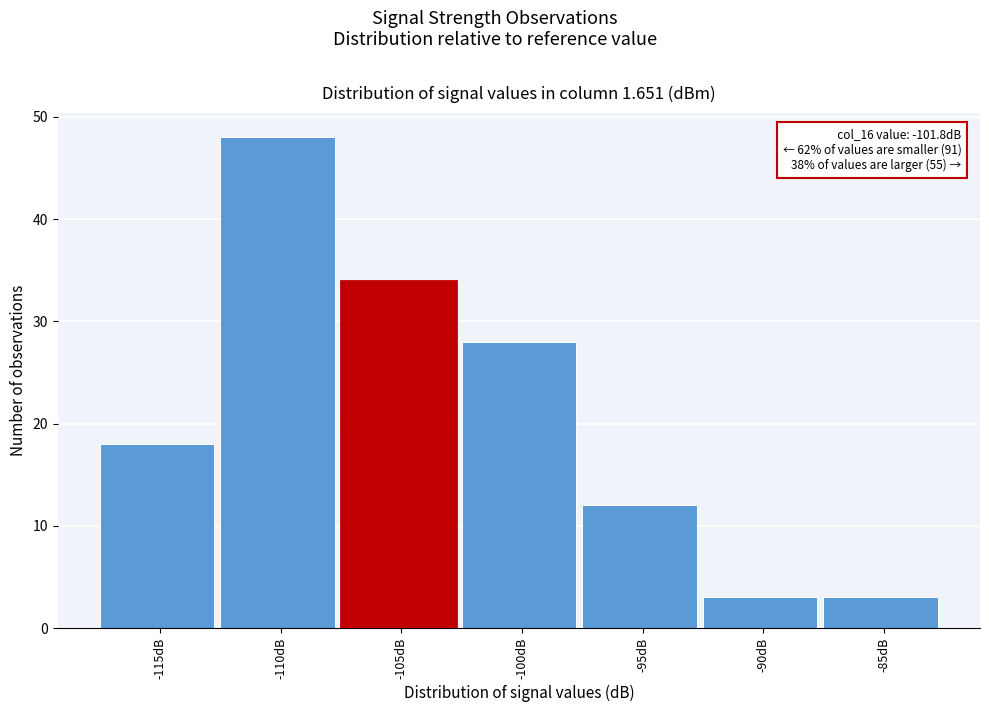

Reading right to left, extract all data points from this chart.

3	3	12	28	34	48	18